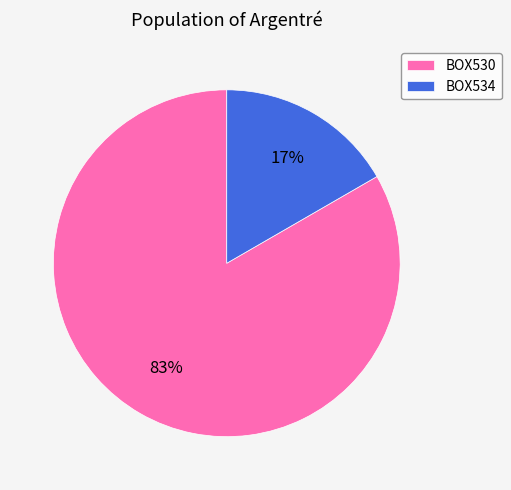

Is the sum of BOX534 and BOX530 greater than half?

Yes